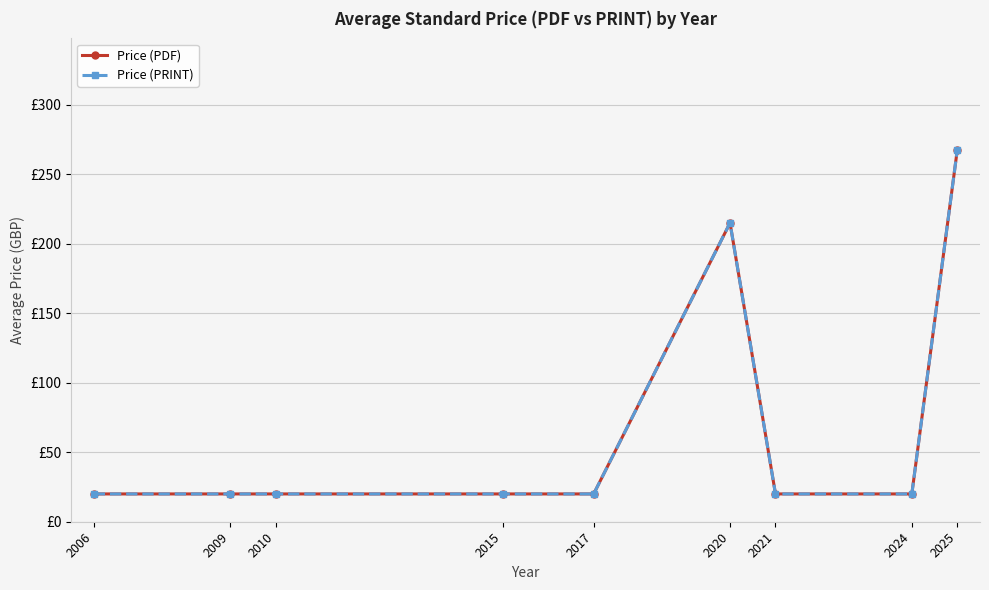

Does the chart have visible grid lines?

Yes